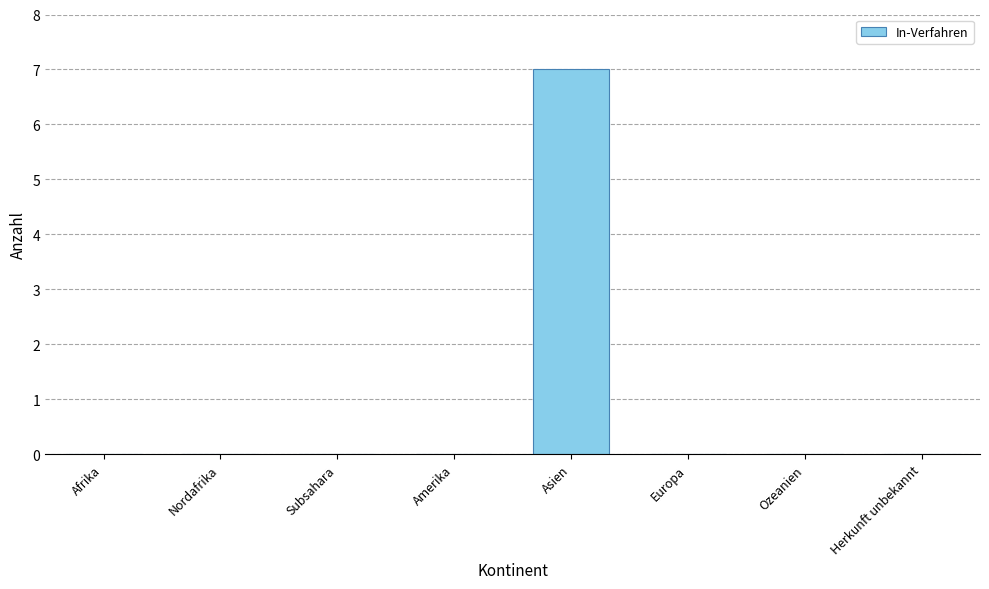

Count the values in the range 0 to 1.

7